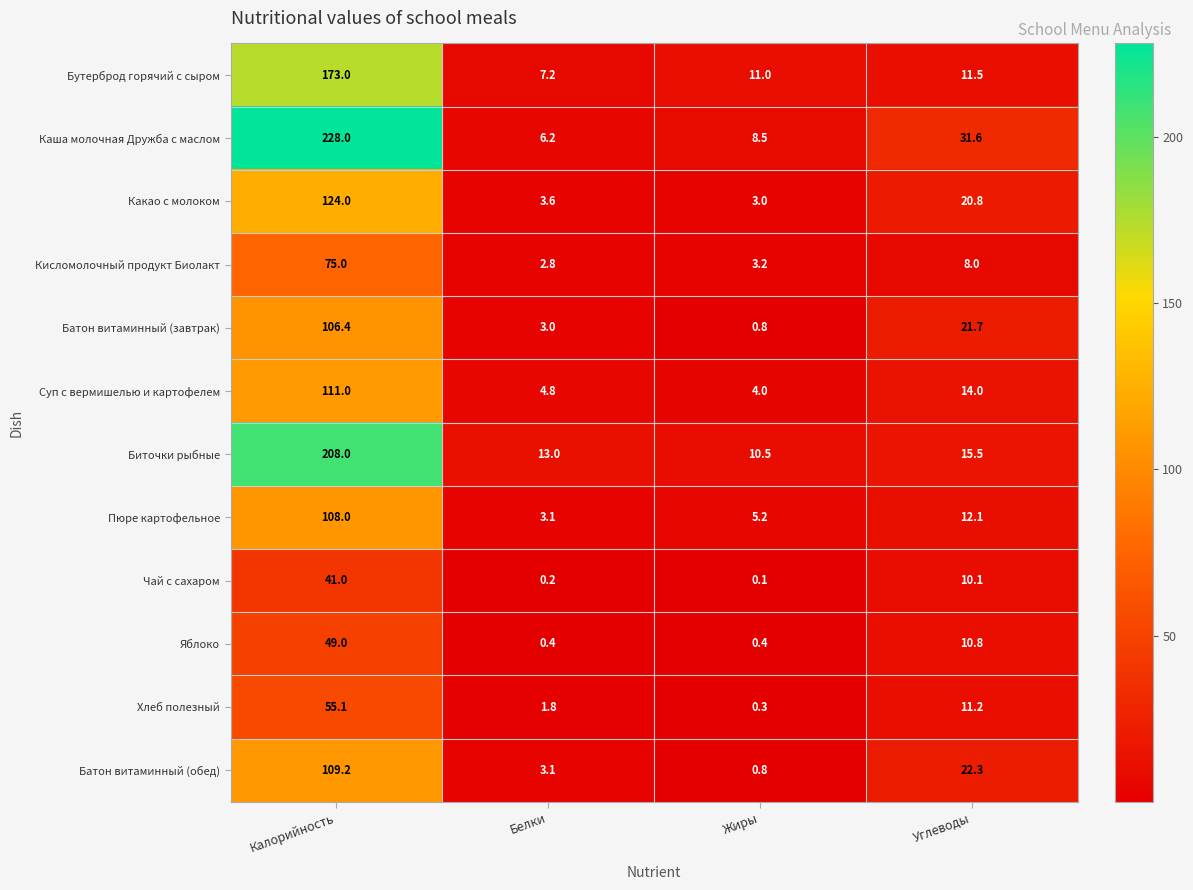

Which series changed the most between Белки and Жиры?

Бутерброд горячий с сыром